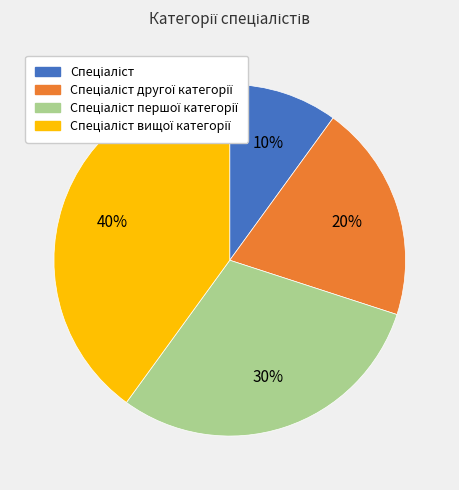

Is there any slice that represents more than half of the pie?

No